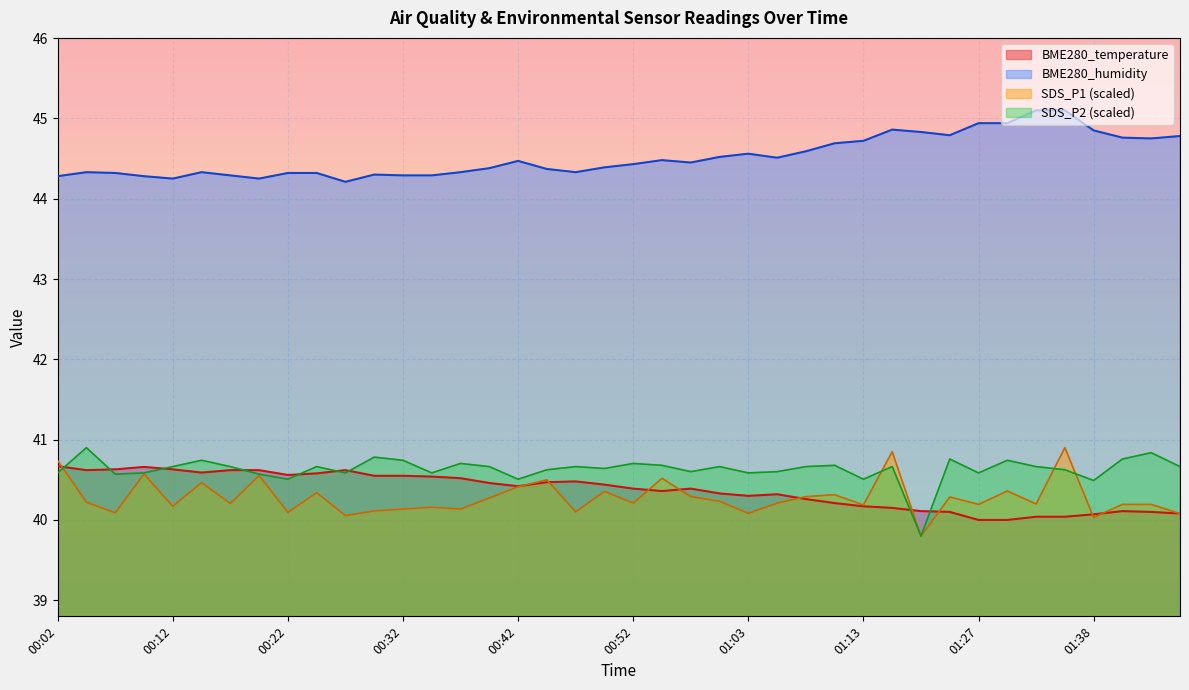

What is the value of the BME280_humidity point at the 9th from the left?

44.3